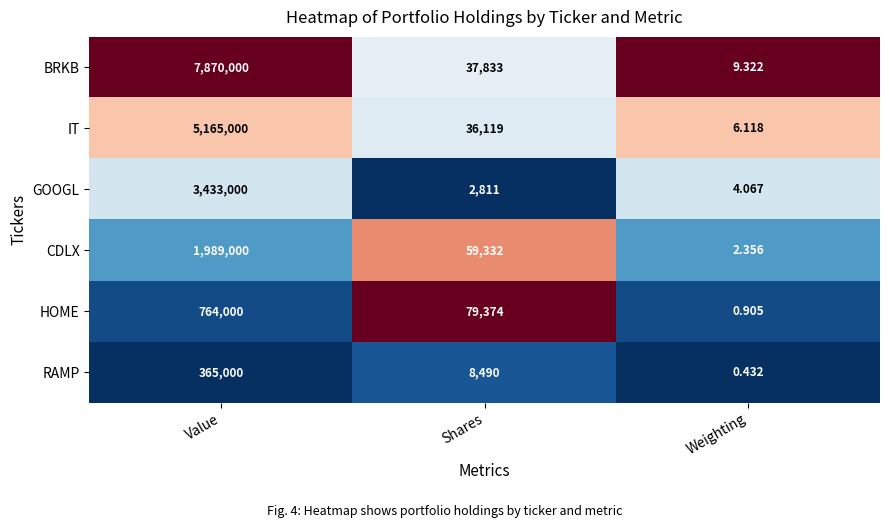

Which series has the largest range (max minus min)?

BRKB